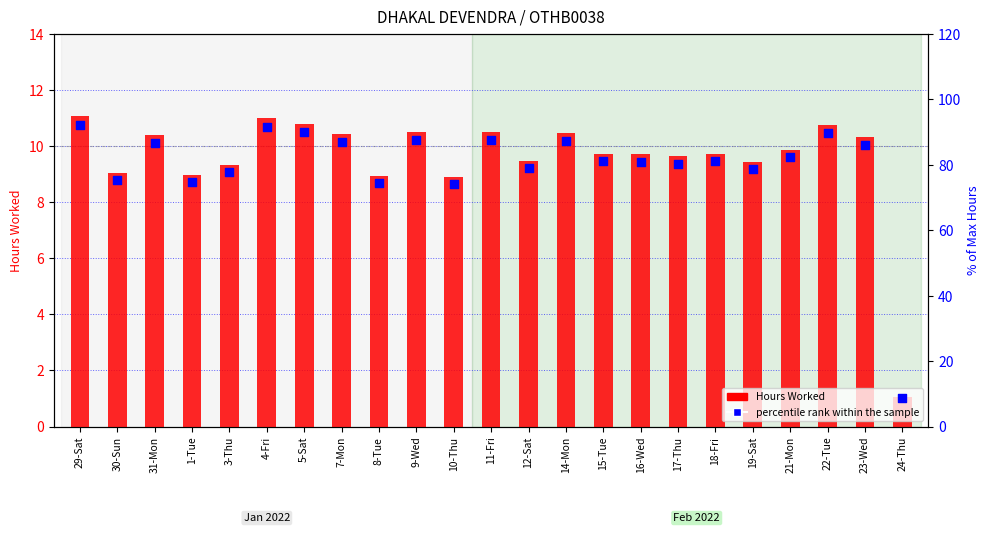

Is the value of Hours Worked at 9-Wed greater than the value of percentile rank within the sample at 31-Mon?

No